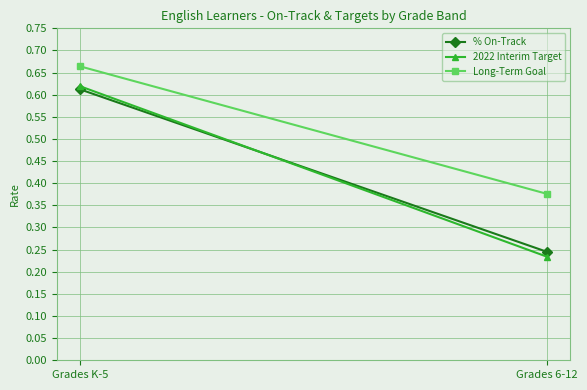

What is the sum of all 2022 Interim Target values?

0.9